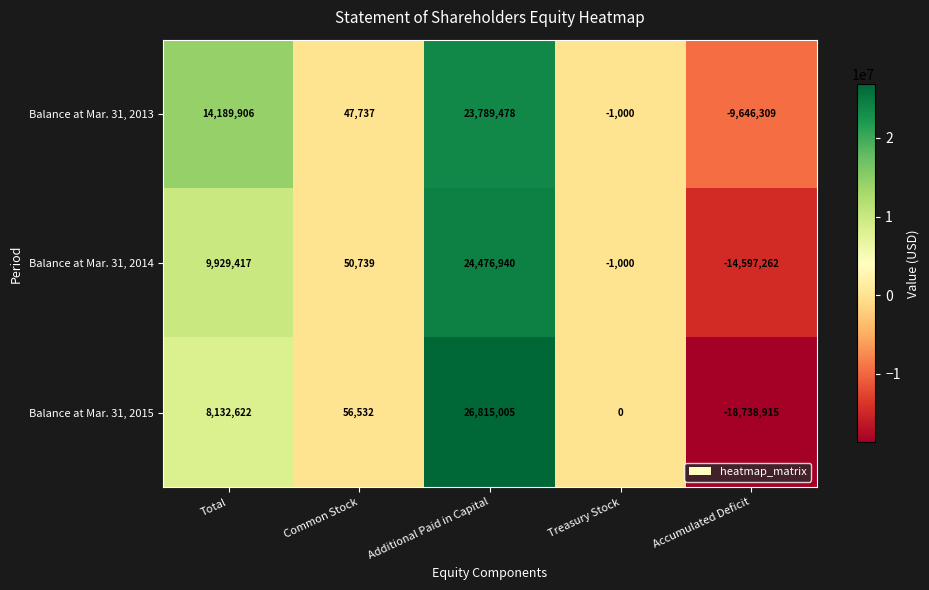

What is the difference between the second highest and minimum values in the Balance at Mar. 31, 2013 series?

23836215